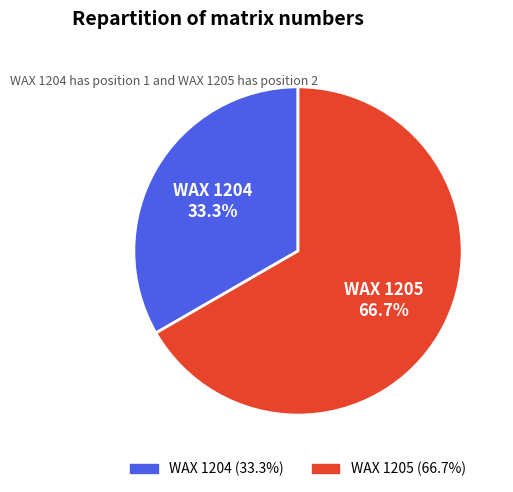

To the nearest percent, what is the average slice percentage?

50%